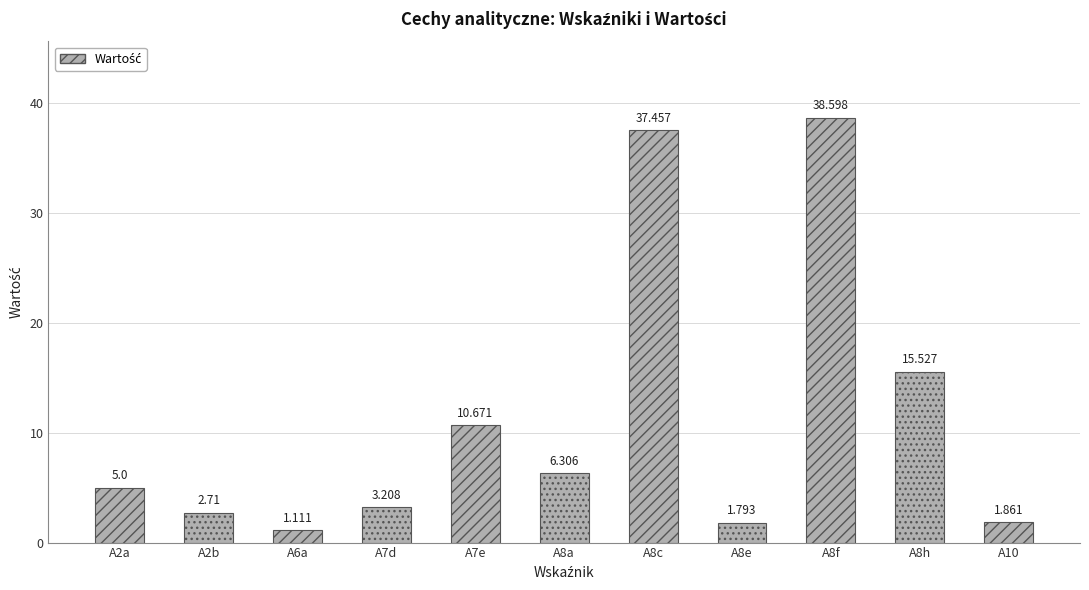

What is the label of the 5th bar from the left?

A7e